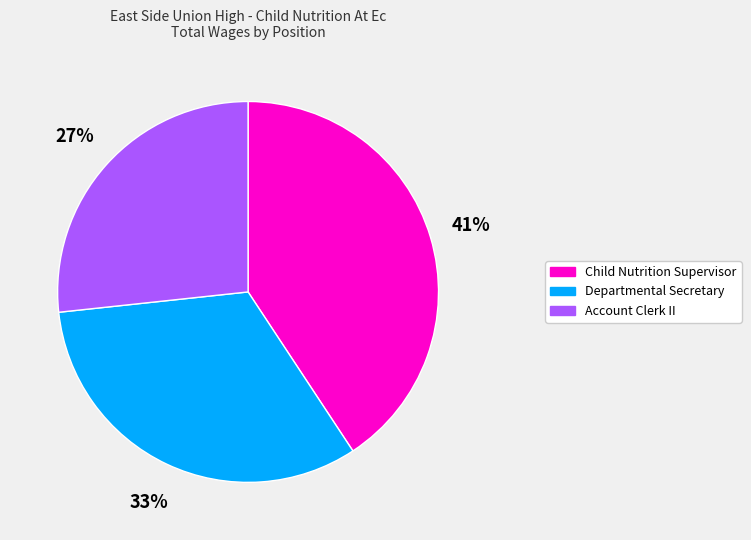

Is it true that Child Nutrition Supervisor is 53% of the pie?

False